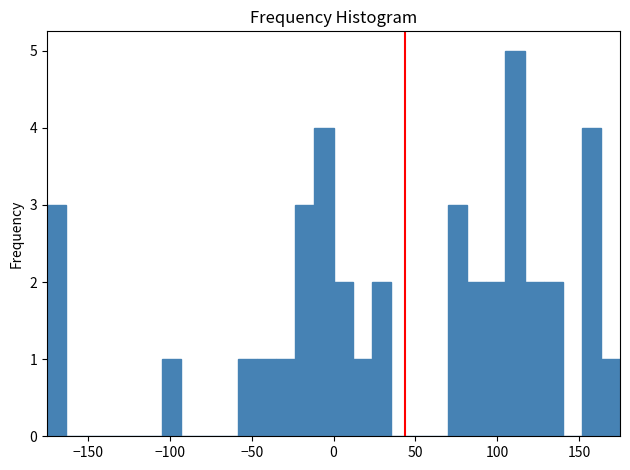

Around what value on the x-axis is the tallest bar? Give the approximate position of its centre, as read against the axis.

110